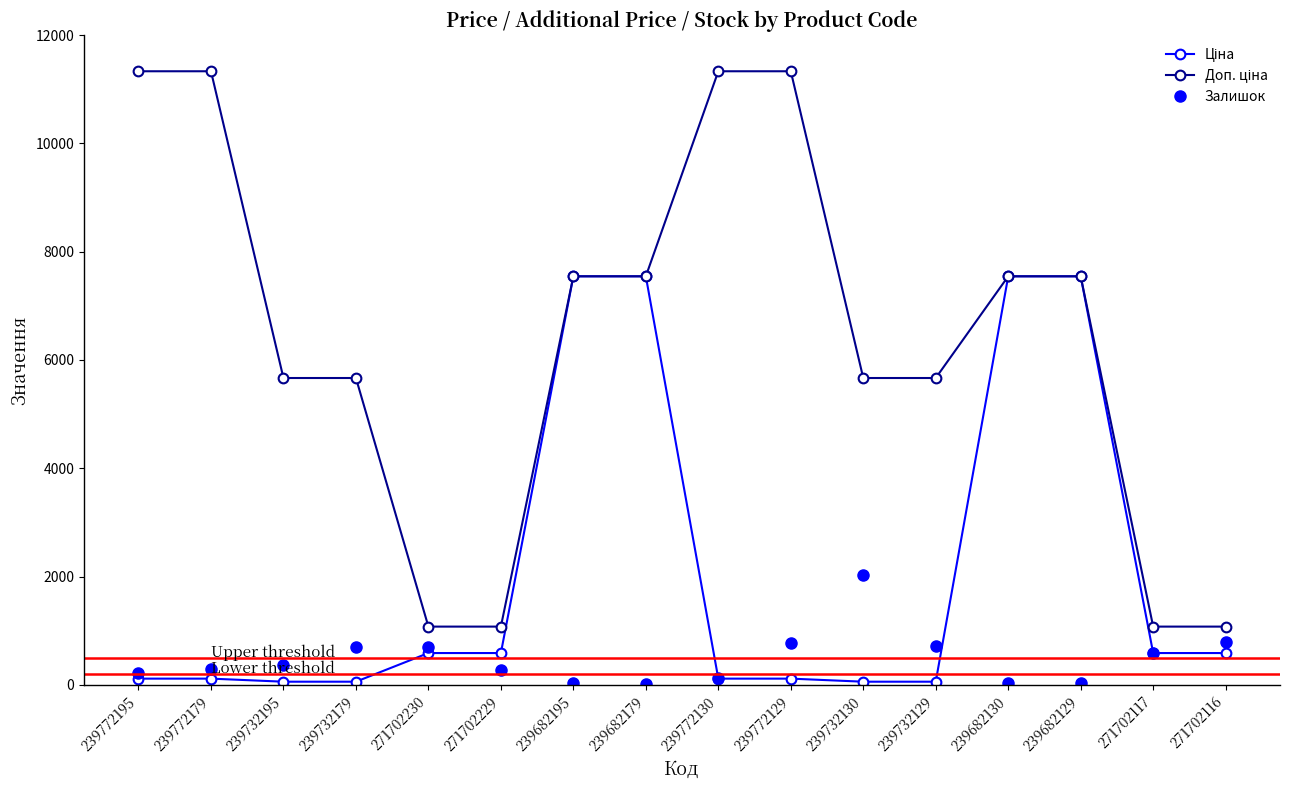

What value does the Ціна series have at 271702230?

586.0